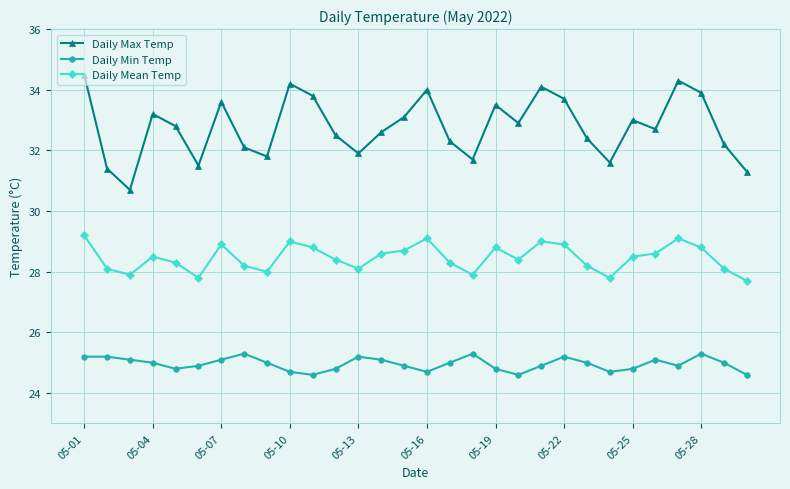

What is the difference between the maximum and minimum values in the Daily Mean Temp series?

1.5